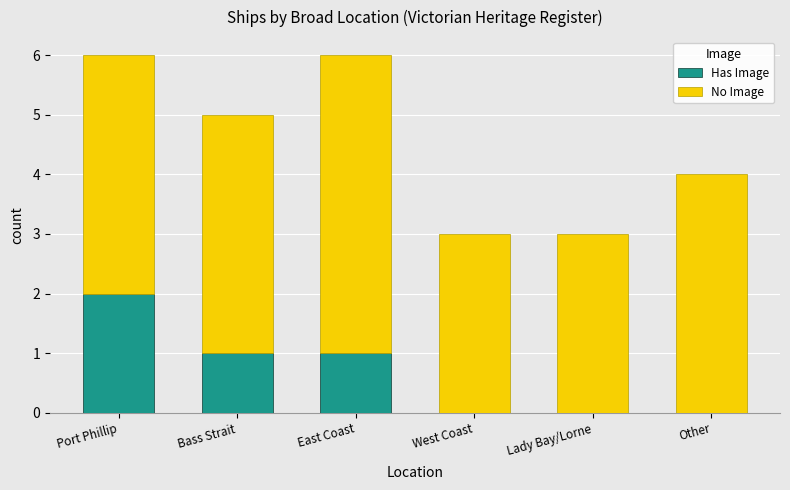

What is the sum of all Has Image values?

4